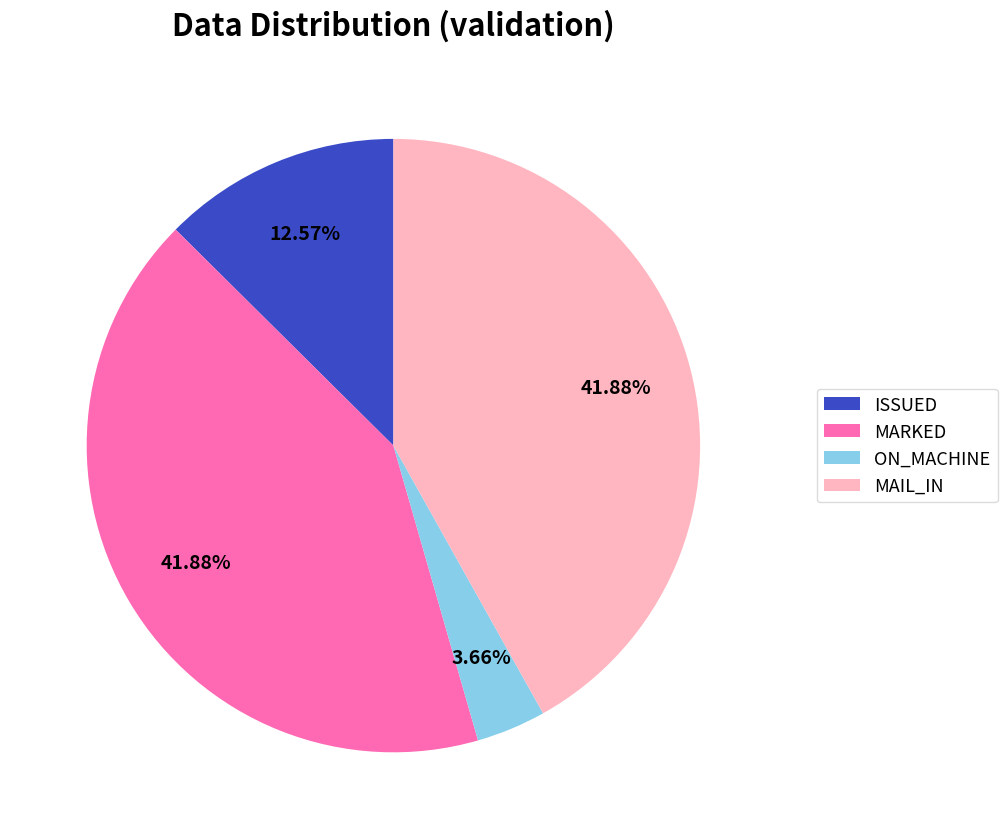

How many slices are in this pie chart?

4